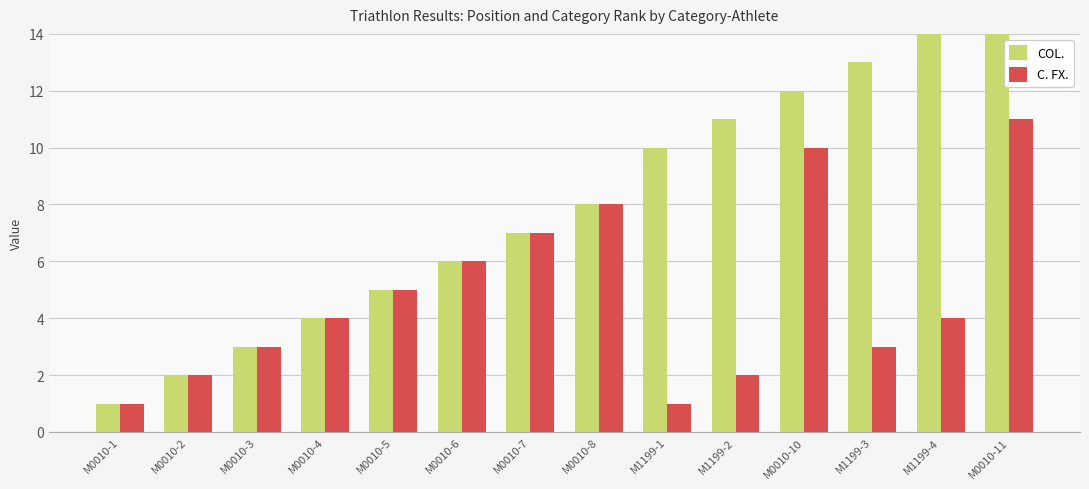

What is the total value across all series at M0010-3?

6